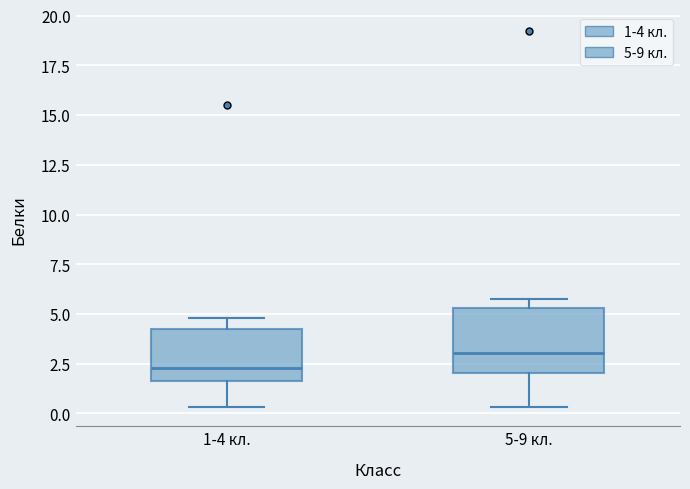

Reading left to right, read every box against the y-axis: the position of its median line, the range the box covers, and the ends of its whiskers. The values are not printed on the chart, so give them approximately, as read against the axis.

1-4 кл.: median 2.5, box 1.5 to 4.0, whiskers 0.5 to 5.0
5-9 кл.: median 3.0, box 2.0 to 5.5, whiskers 0.5 to 6.0